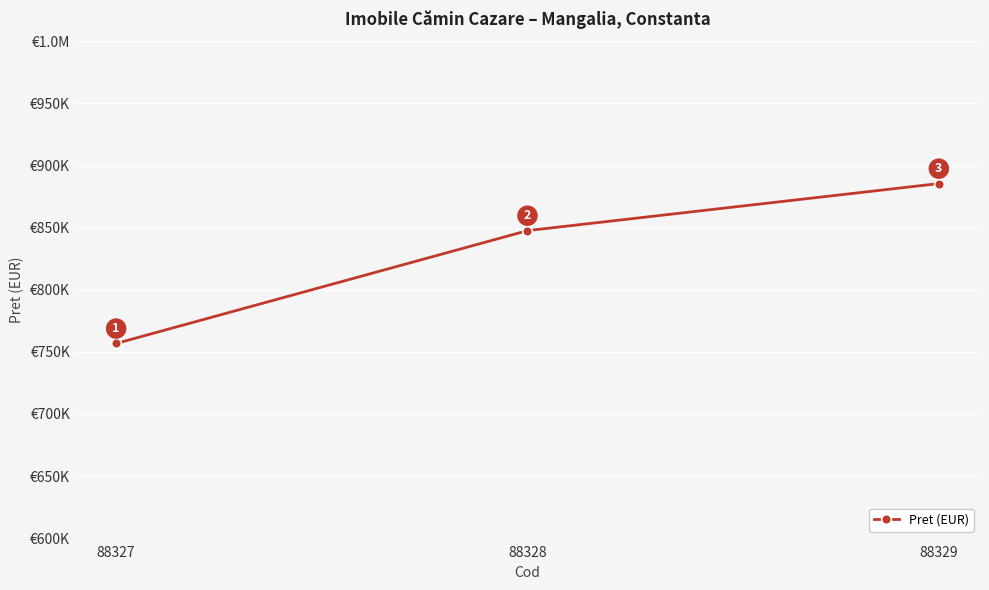

Is this an area chart (filled region under the line)?

No